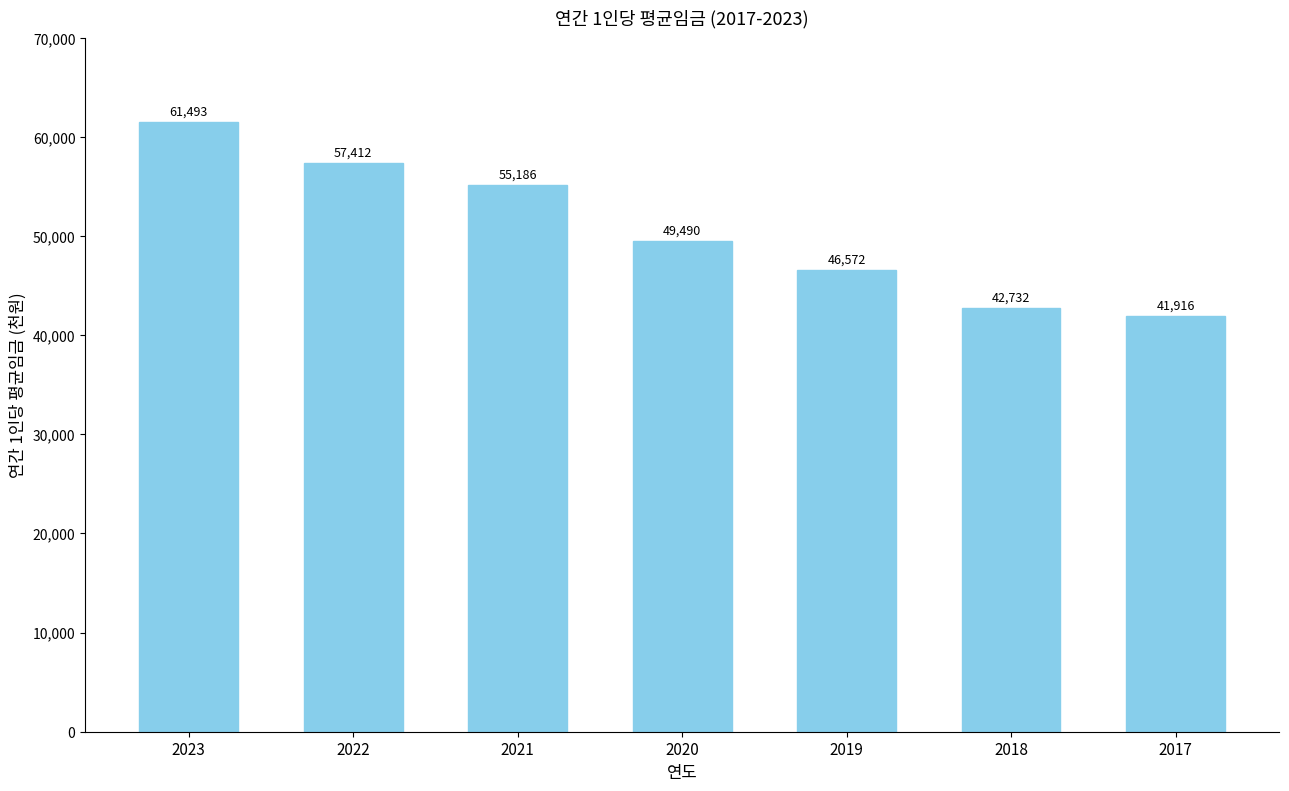

At which category does the chart reach its peak across all series?

2023